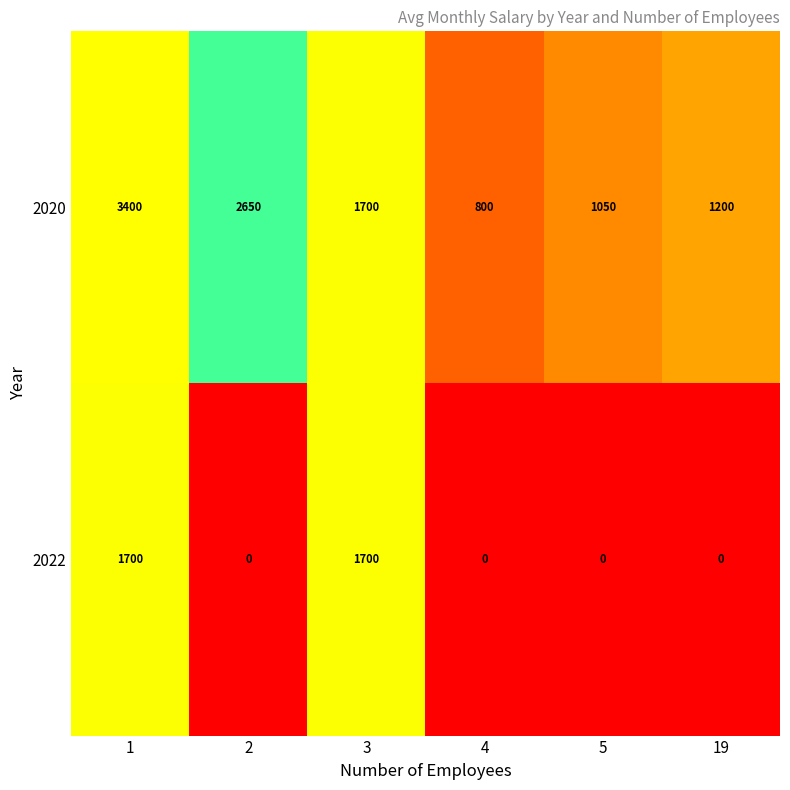

Reading left to right, transcribe all the data shown in this chart.

2020: 1=3400	2=2650	3=1700	4=800	5=1050	19=1200
2022: 1=1700	2=0	3=1700	4=0	5=0	19=0